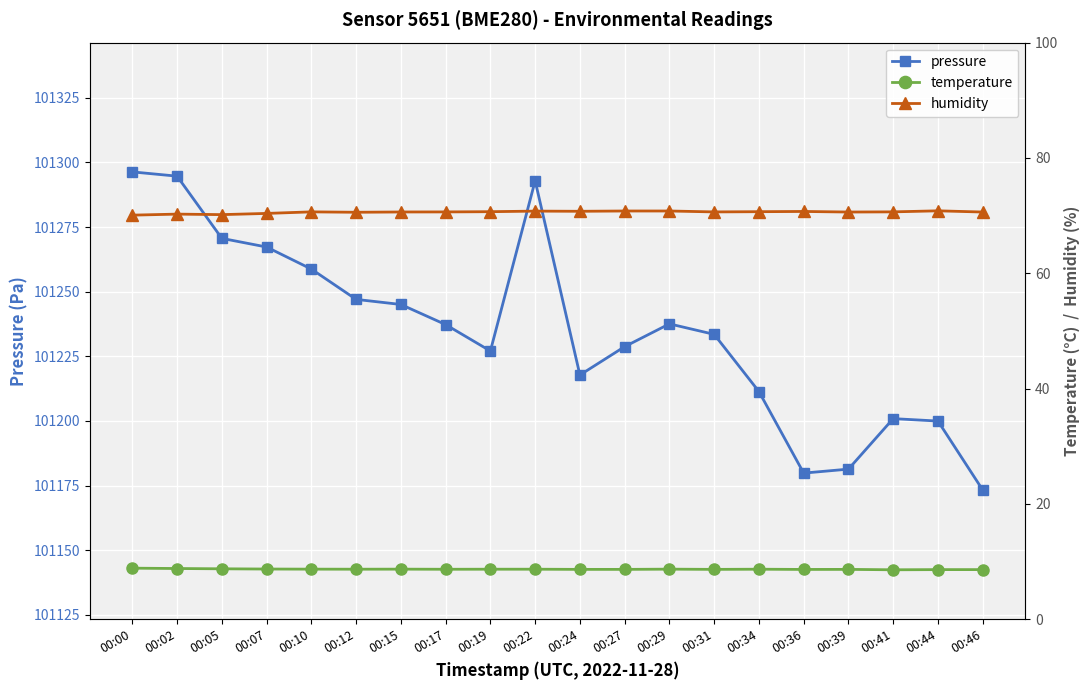

How many interior local valleys does the pressure series have?

3